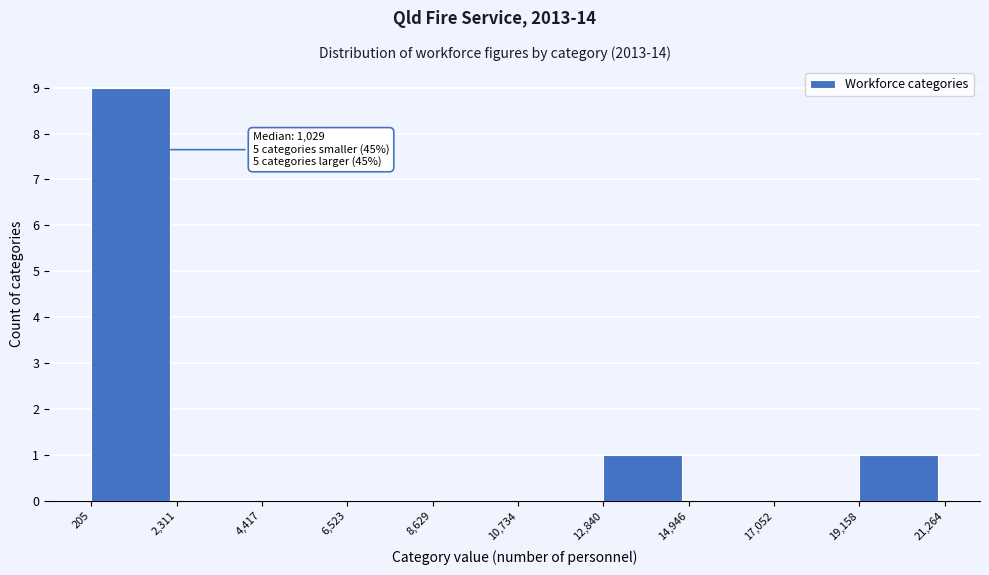

Over which range of the x-axis is the bar tallest?

205 to 2,311